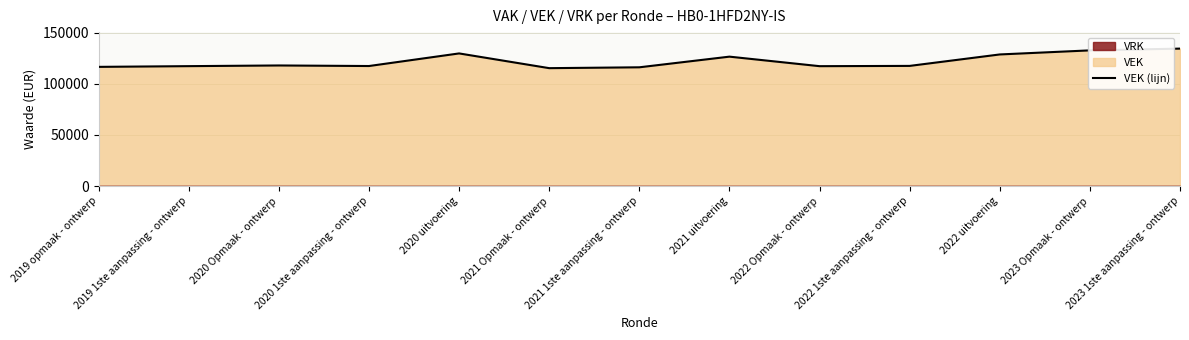

Which has a higher value, 2020 Opmaak - ontwerp or 2022 uitvoering?

2022 uitvoering